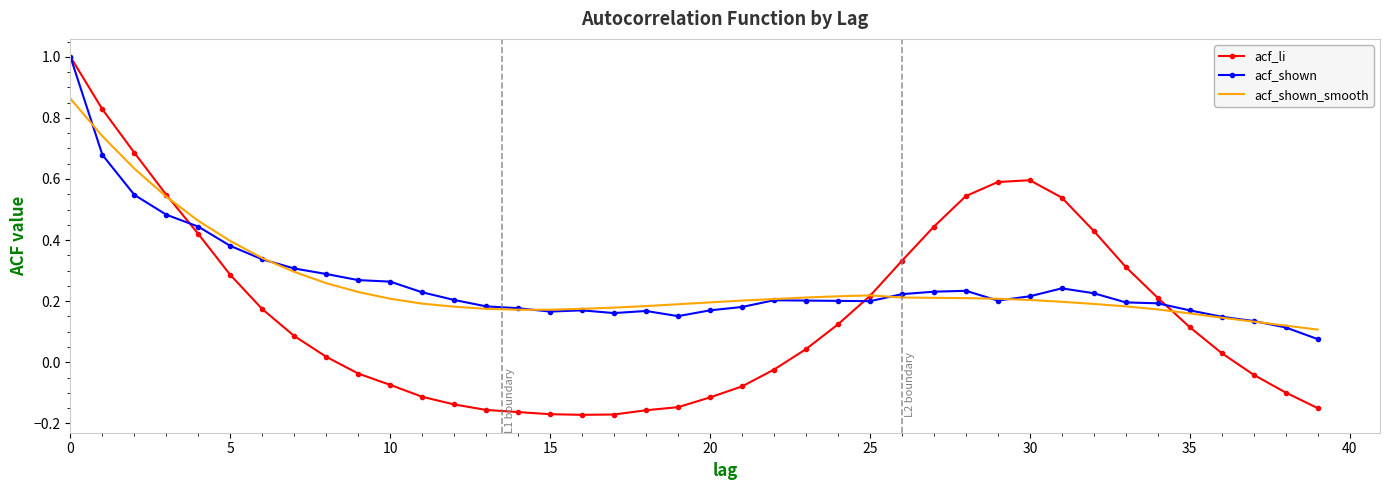

Which series has the widest spread of values?

acf_li